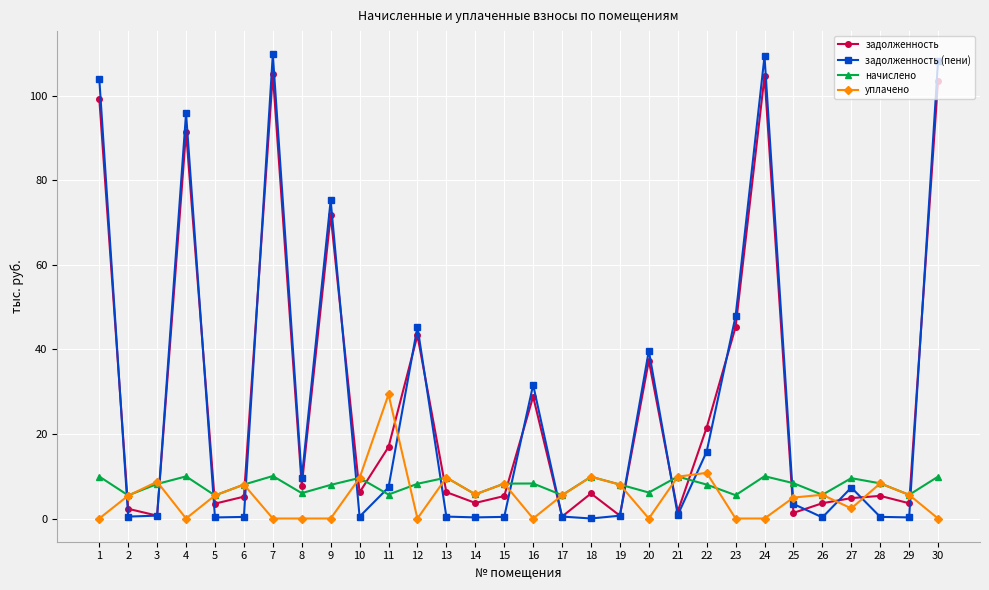

What is the greatest value displayed?

109.8